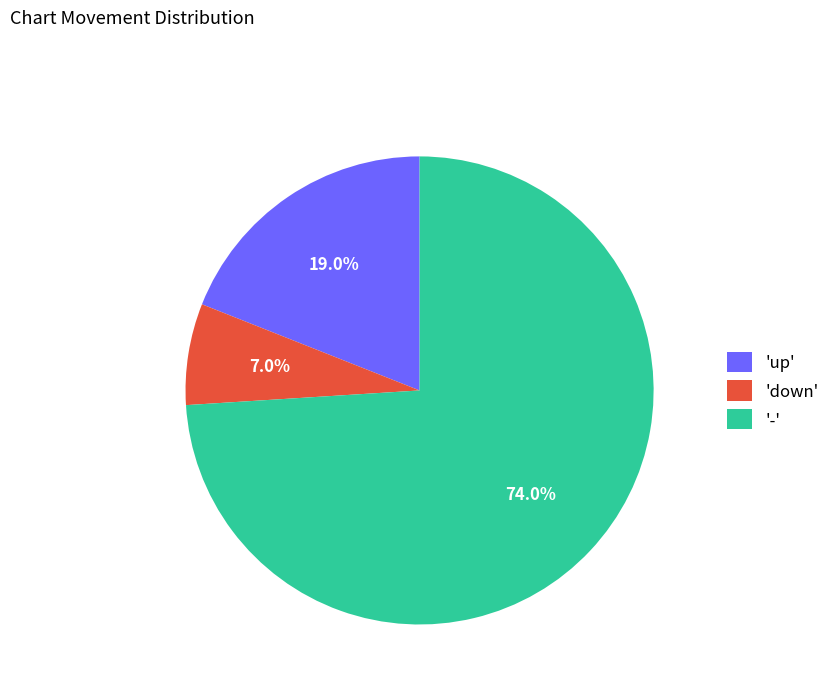

Between '-' and 'up', which is larger?

'-'